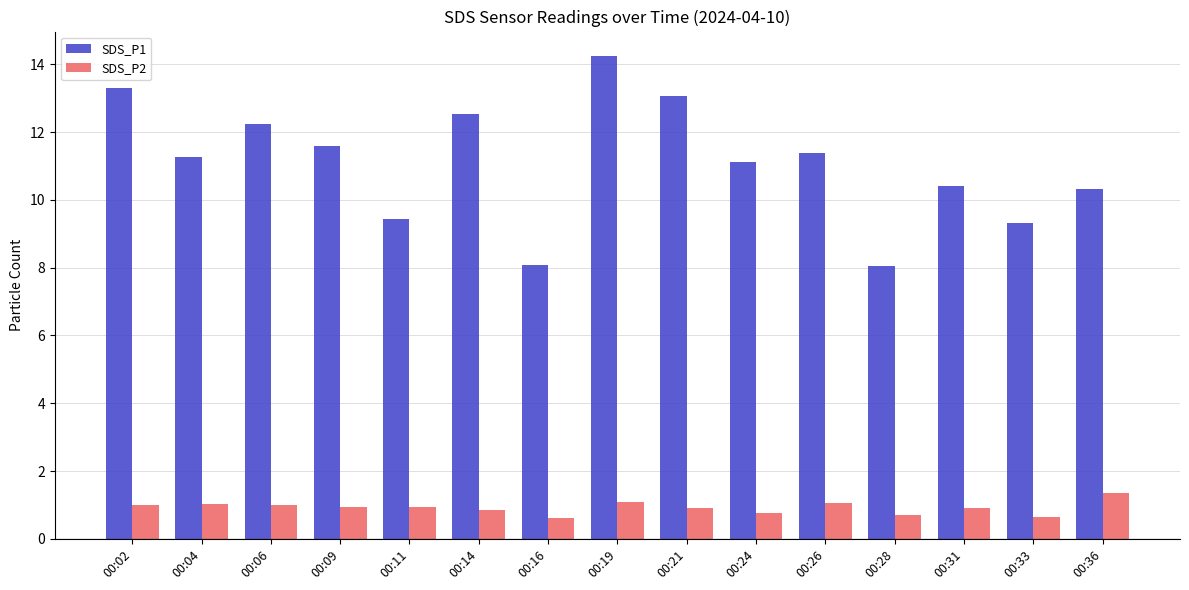

What is the average value of the SDS_P2 series?

0.9